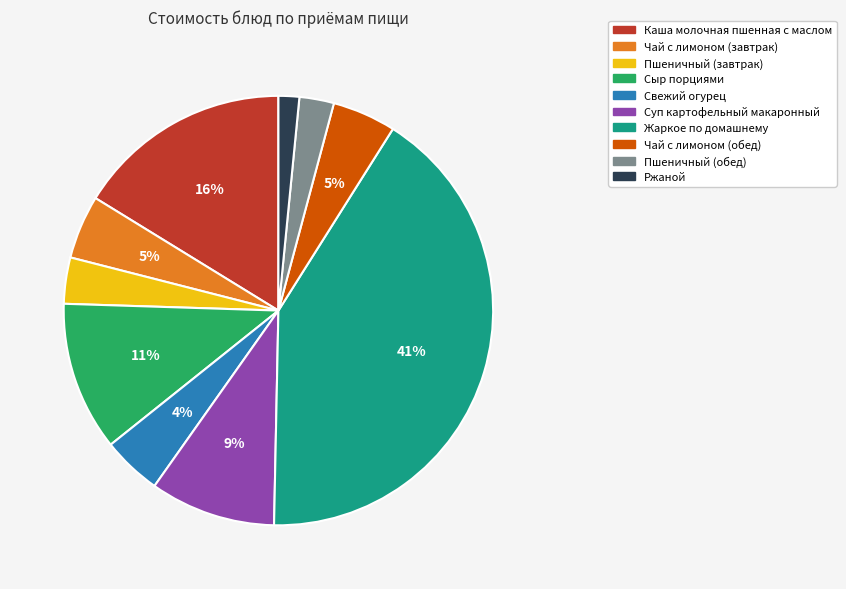

To the nearest percent, what is the difference between the Каша молочная пшенная с маслом and Свежий огурец slice percentages?

12%